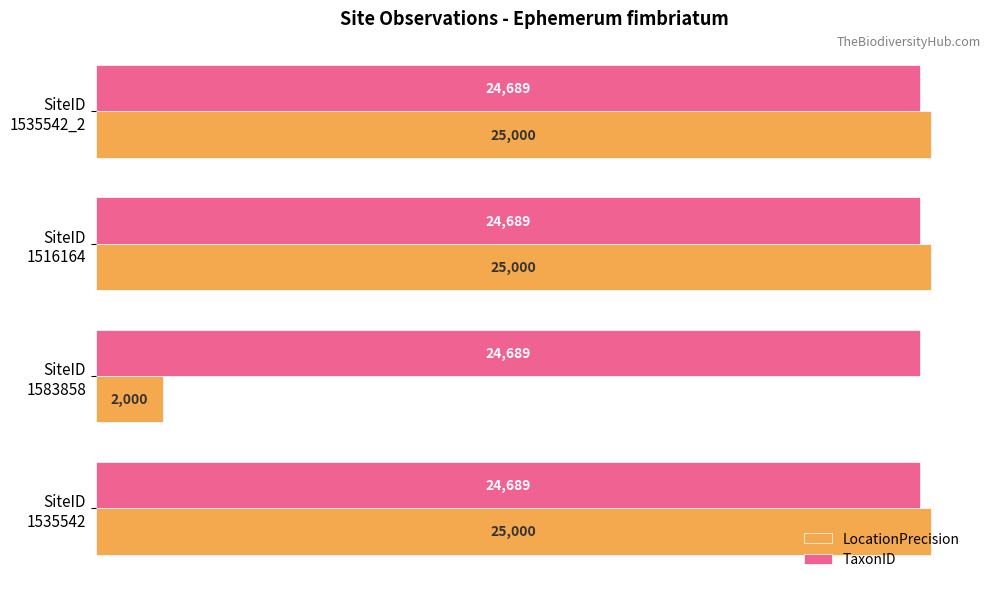

Which series has the widest spread of values?

LocationPrecision